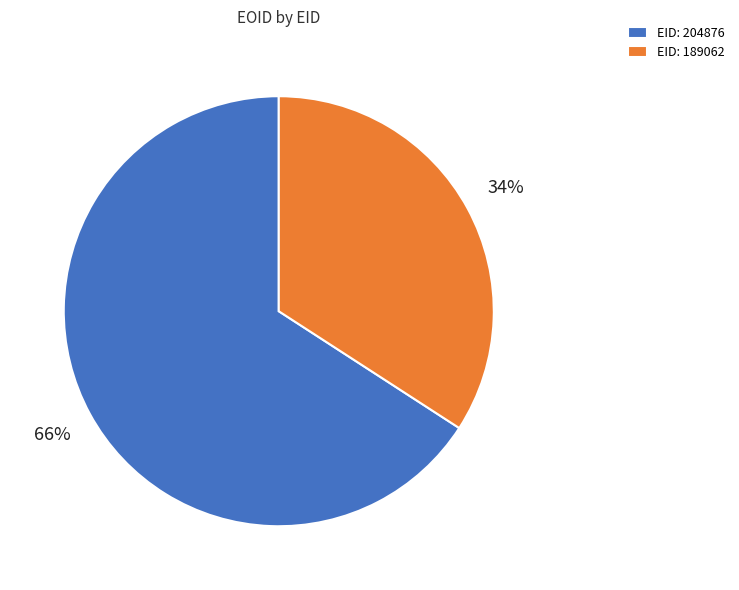

Rank the categories by value from lowest to highest.

EID: 189062, EID: 204876